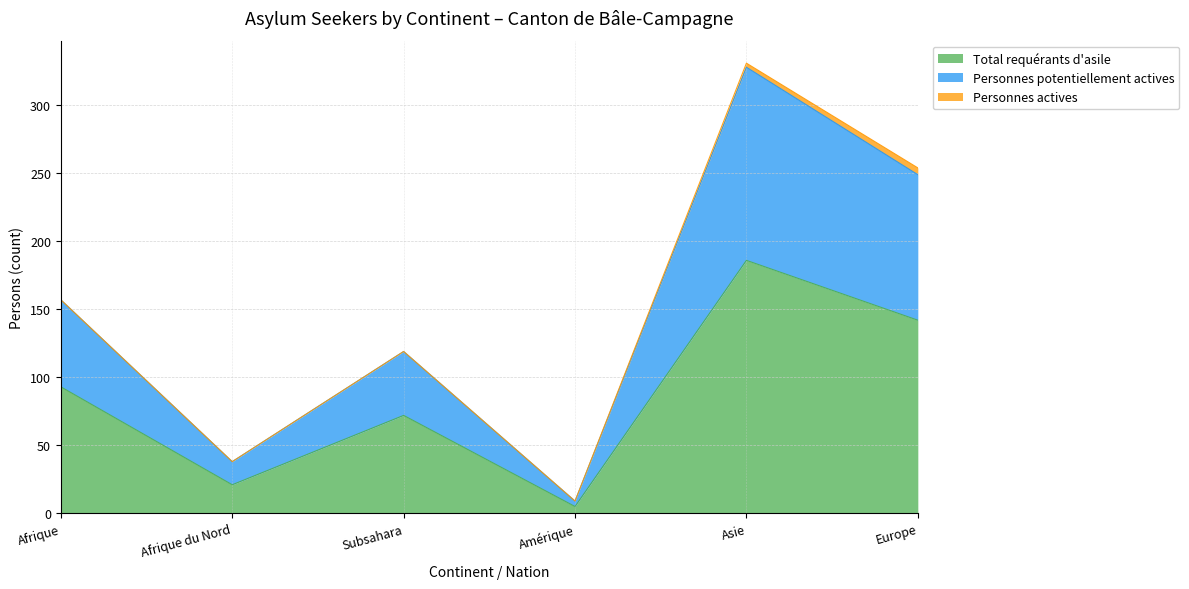

The value of Personnes potentiellement actives at Asie is 160. True or false?

False